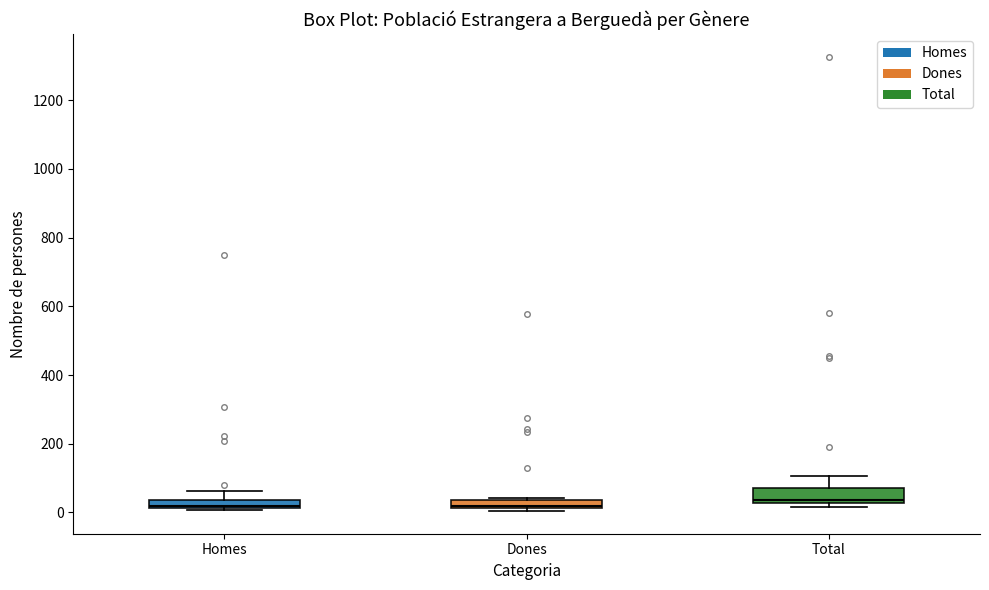

Where is the lower edge of the box for Dones on the y-axis? The values are not printed on the chart, so give them approximately, as read against the axis.

20